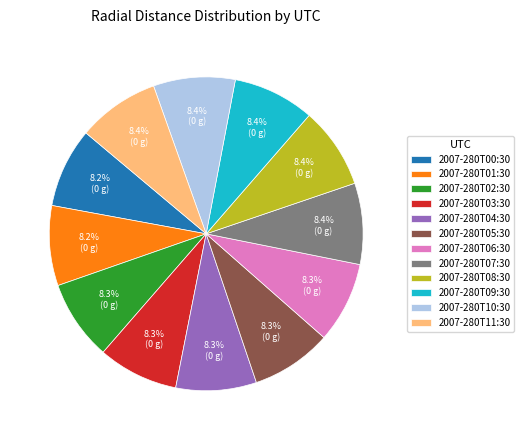

What is the ratio of the value at 2007-280T01:30 to the value at 2007-280T10:30?

1.0